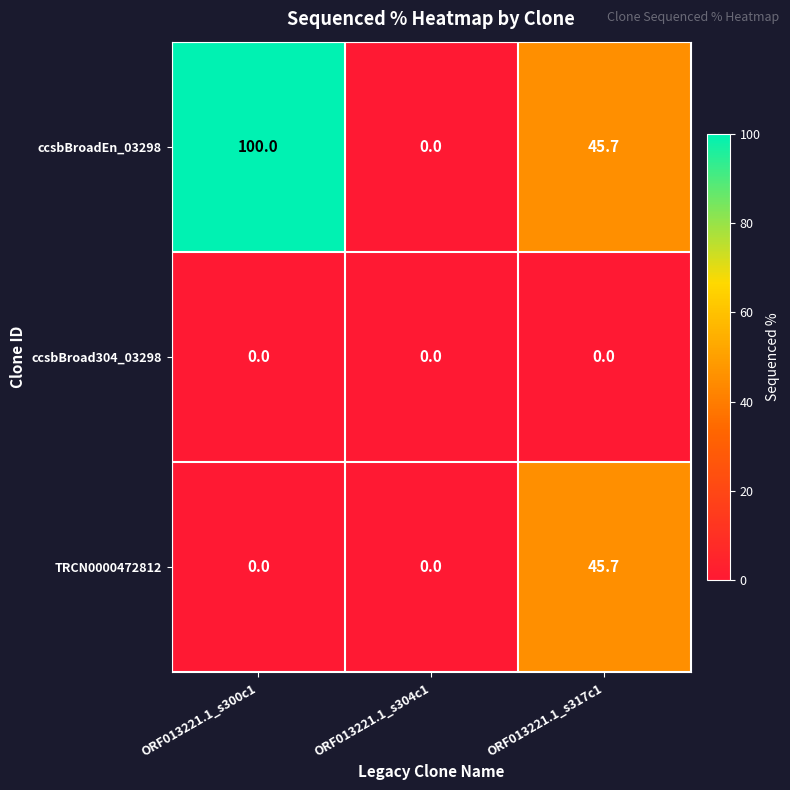

The ccsbBroadEn_03298 series shows 45.7 at ORF013221.1_s317c1. True or false?

True